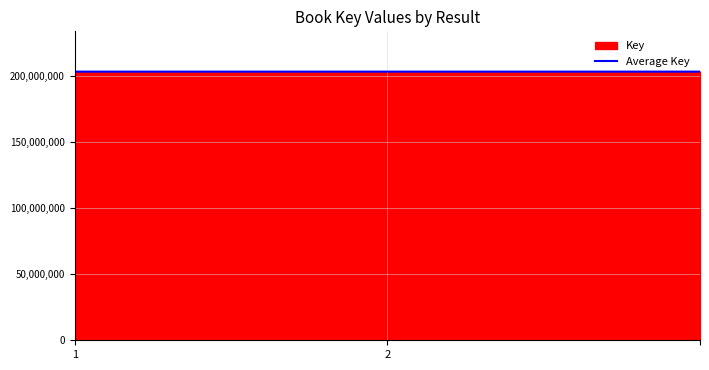

The chart shows a value of 113826410.3 at 1. True or false?

False